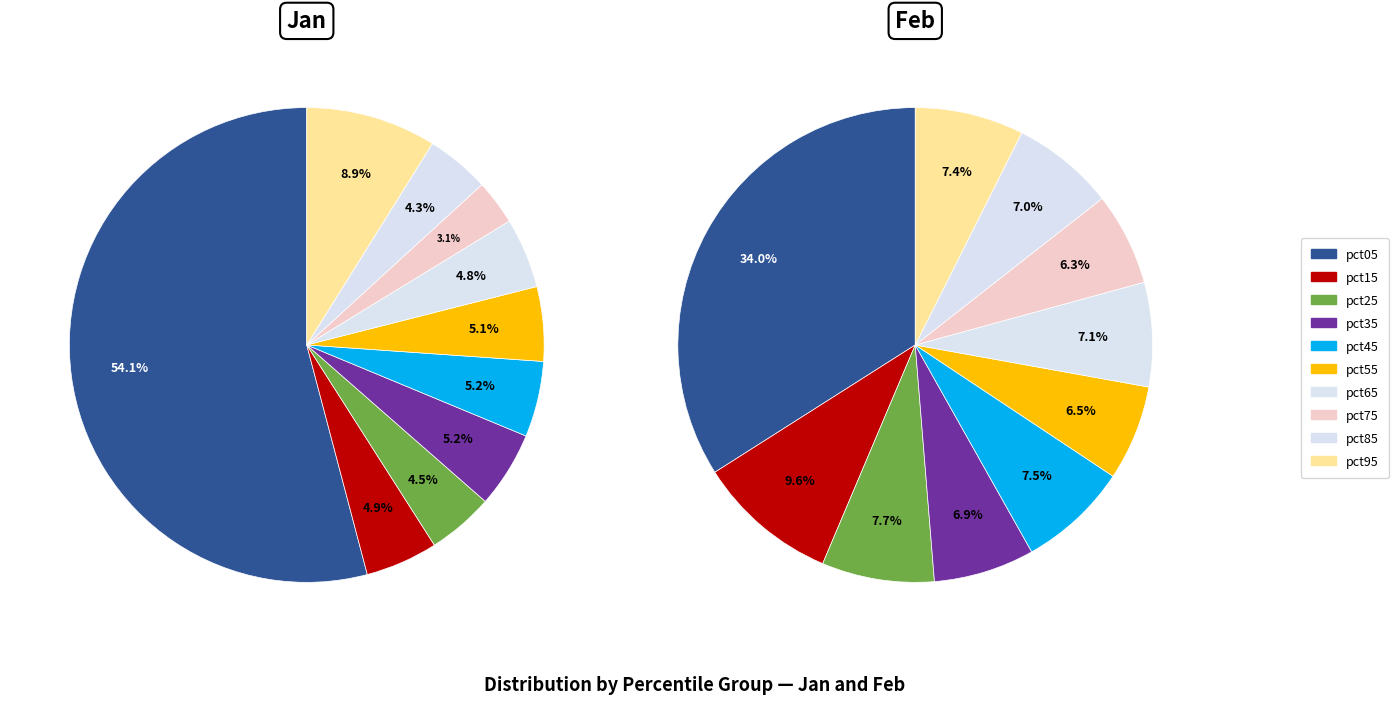

Is the sum of 4 and 2 greater than half?

No